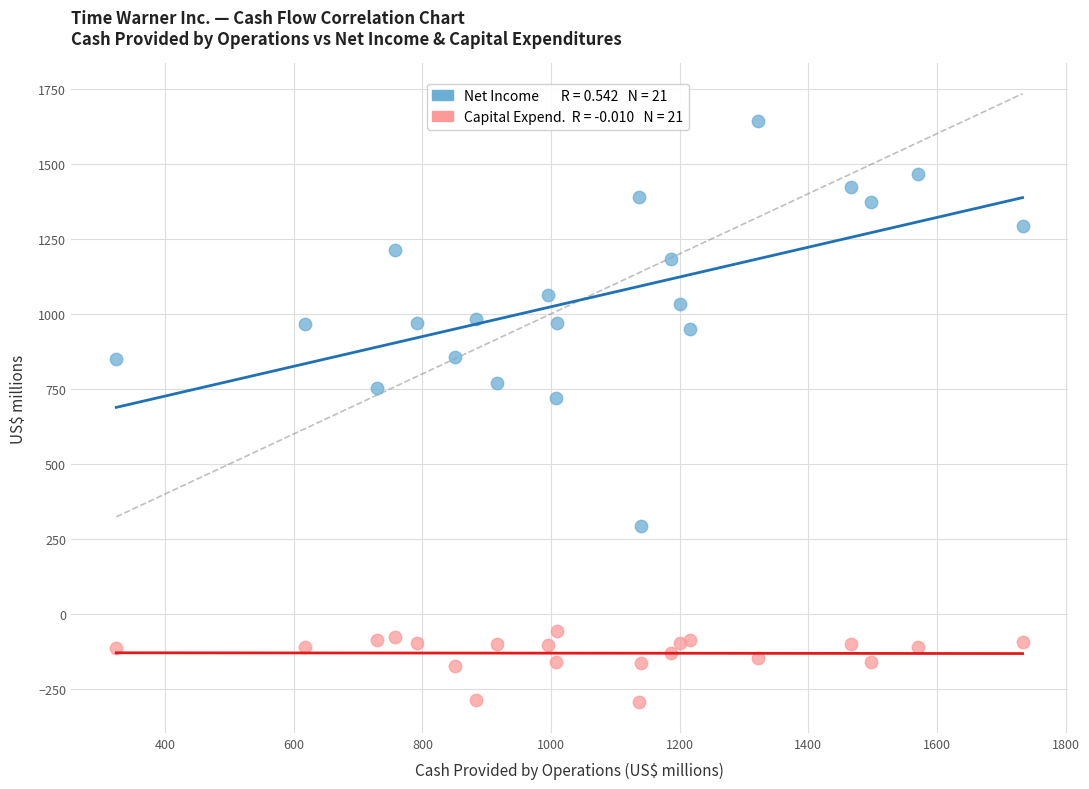

Across all series, what Y value is closest to 674?

718